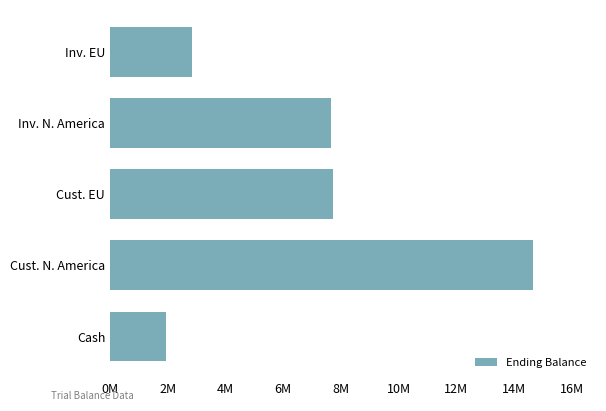

Are the bars horizontal?

Yes